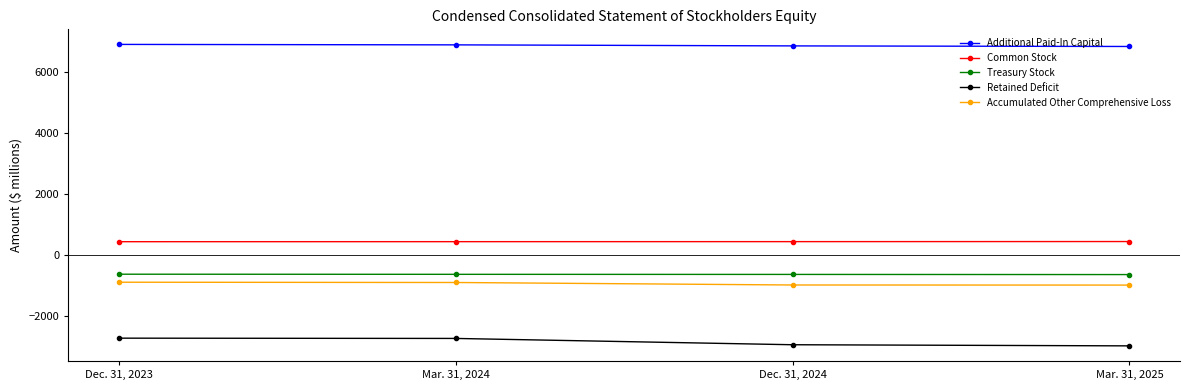

How many data points in Additional Paid-In Capital are less than 6900?

2